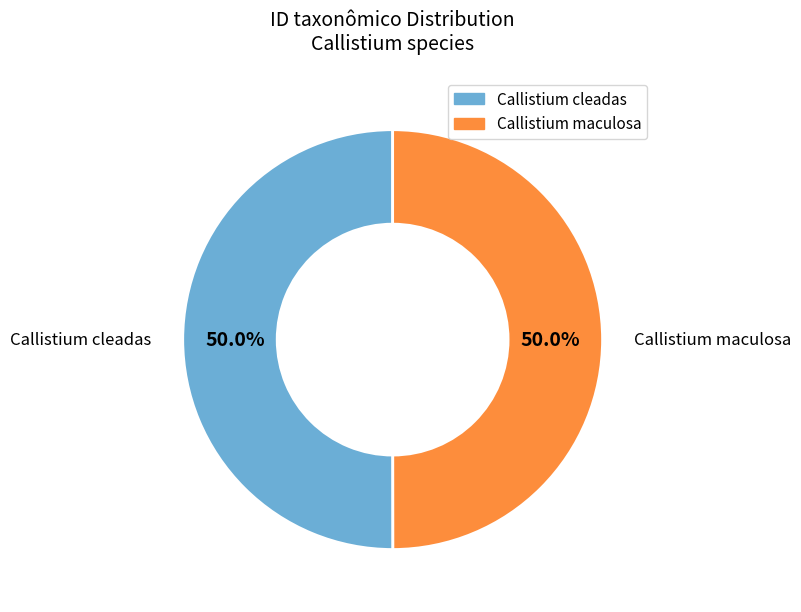

What portion of the pie excludes Callistium maculosa?

50.0%